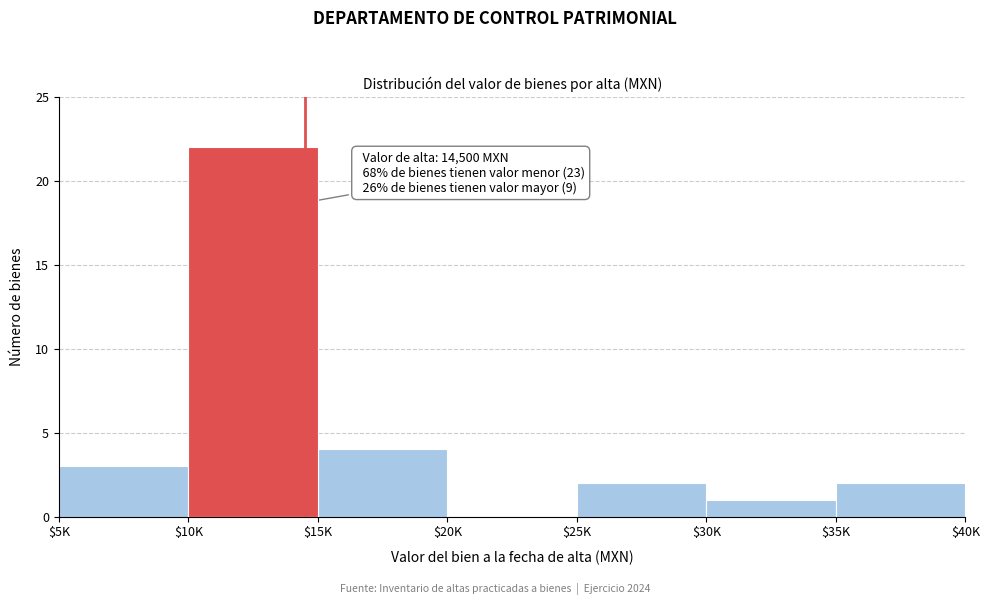

What is the maximum value shown in the chart?

22